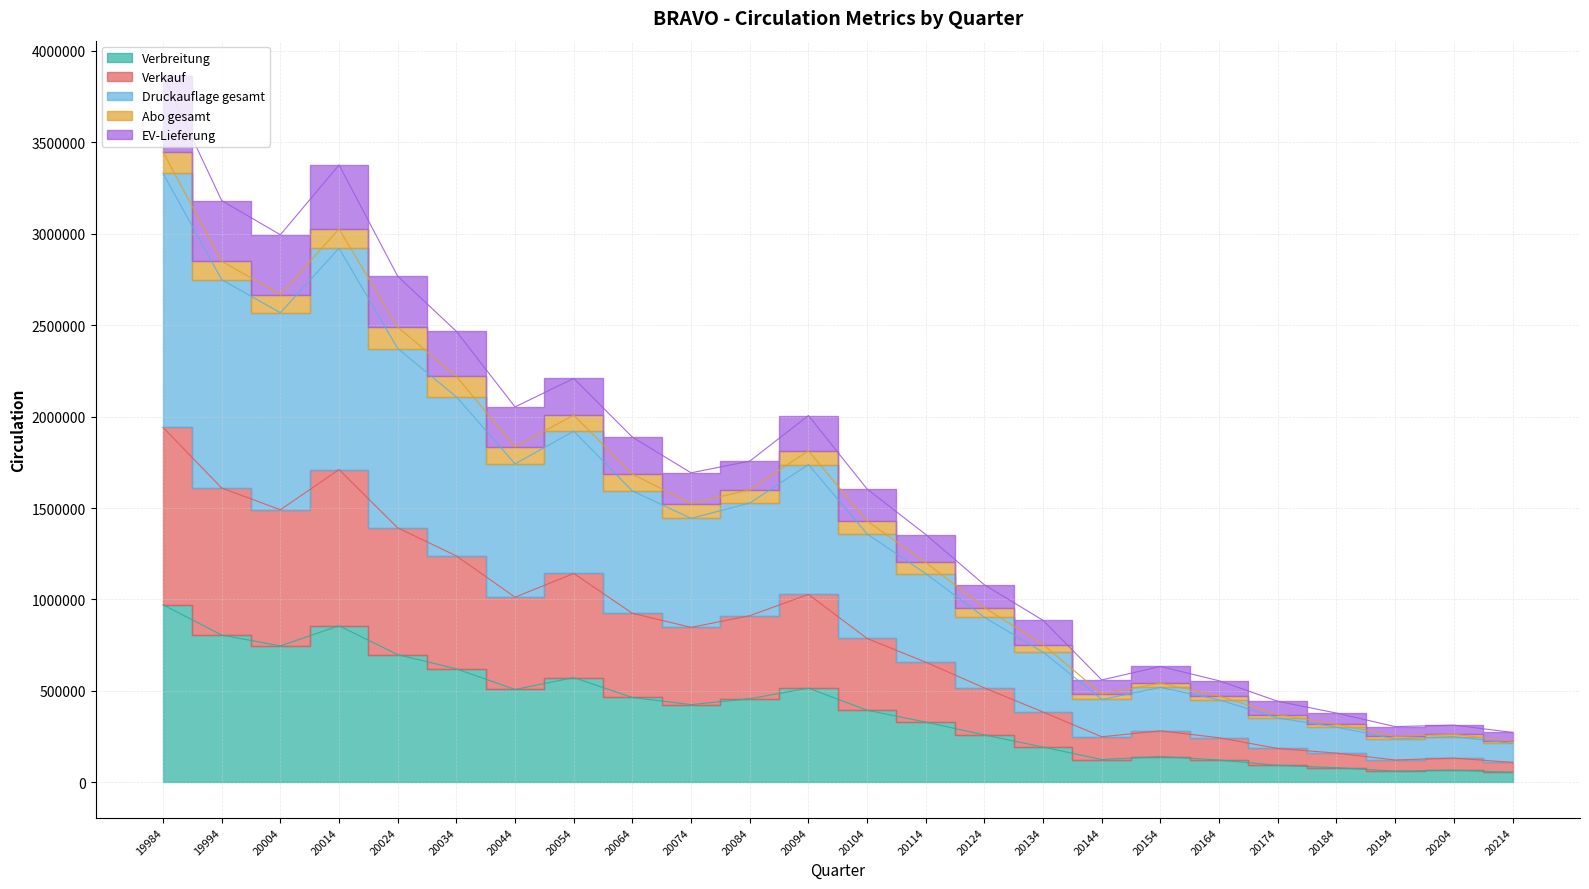

What is the total value across all series at 20064?

4868880